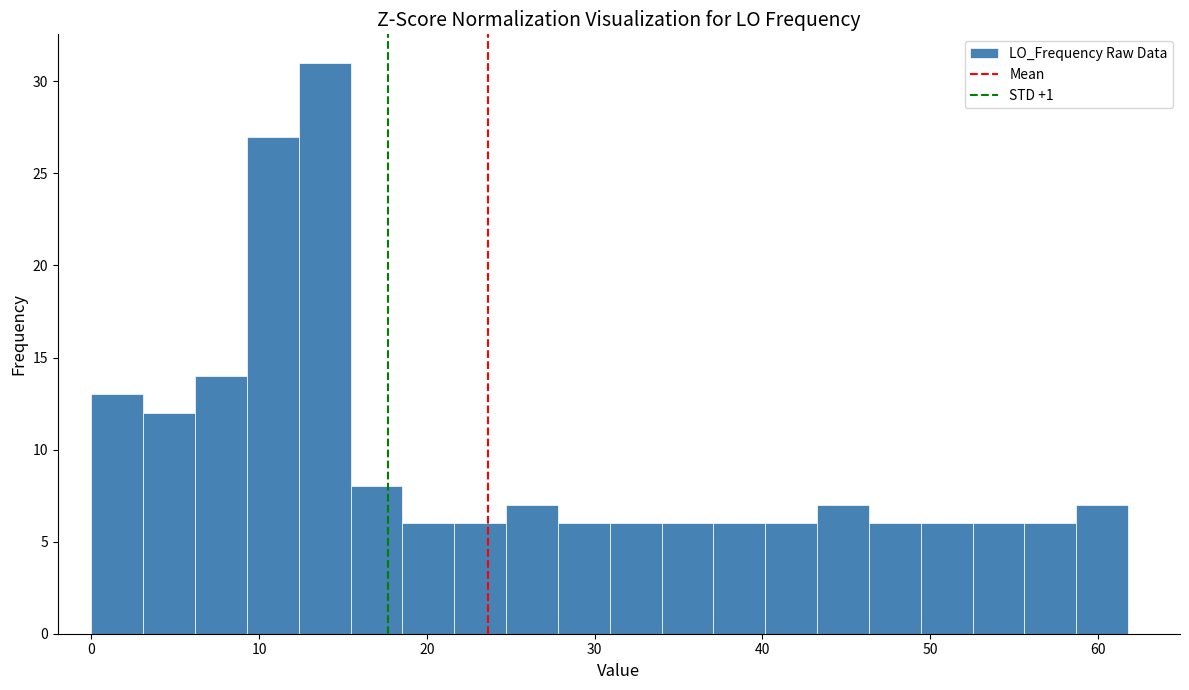

Read against the x-axis, roughly where is the centre of the tallest bar?

14